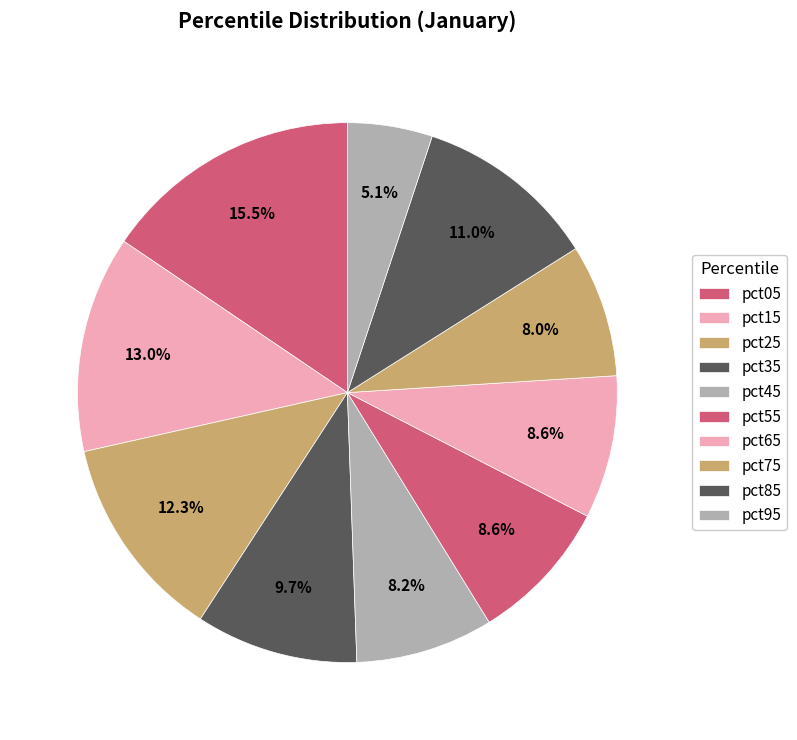

Count the number of slices in the pie.

10